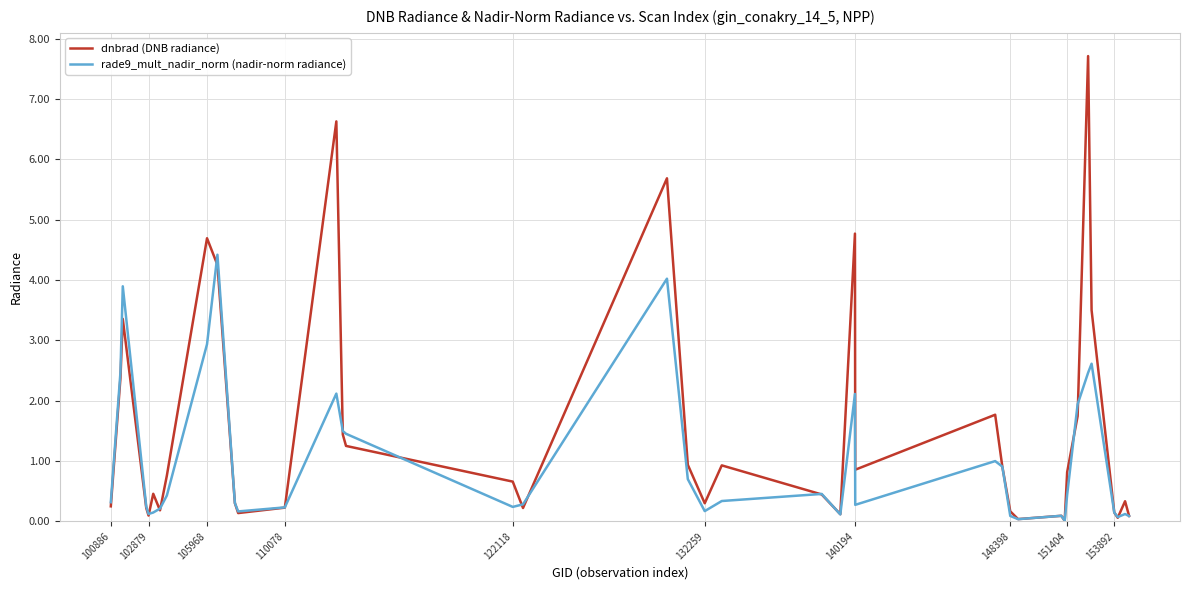

What is the highest value of the rade9_mult_nadir_norm (nadir-norm radiance) series?

4.4